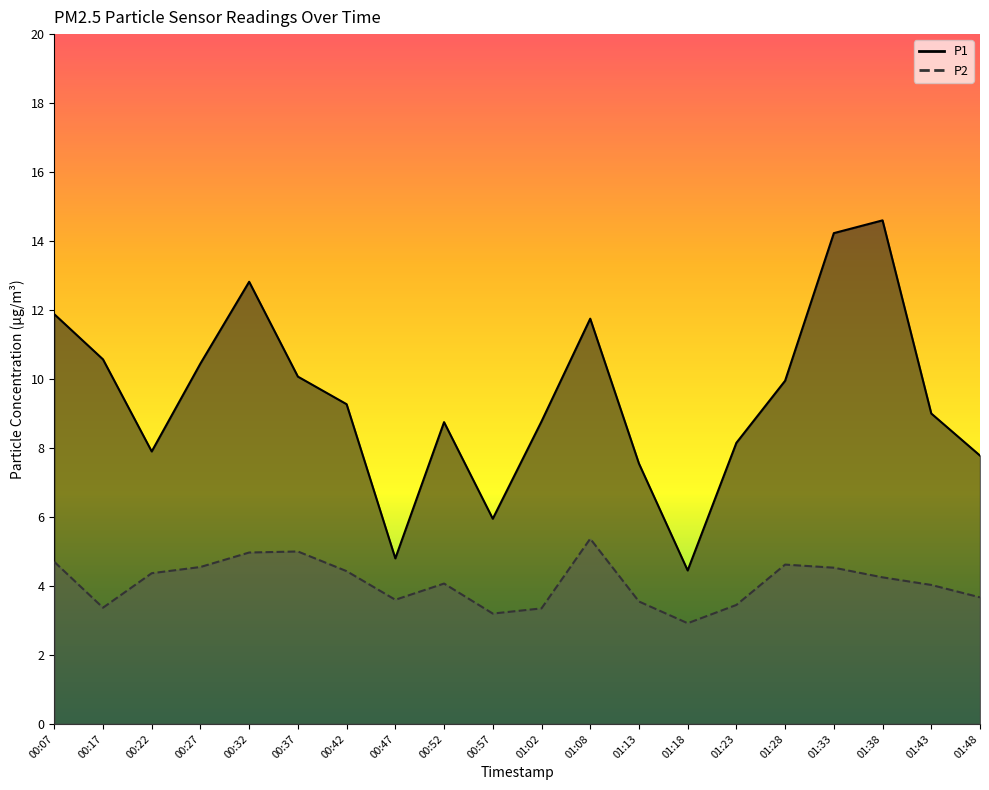

The value of P1 at 01:28 is 15.9. True or false?

False